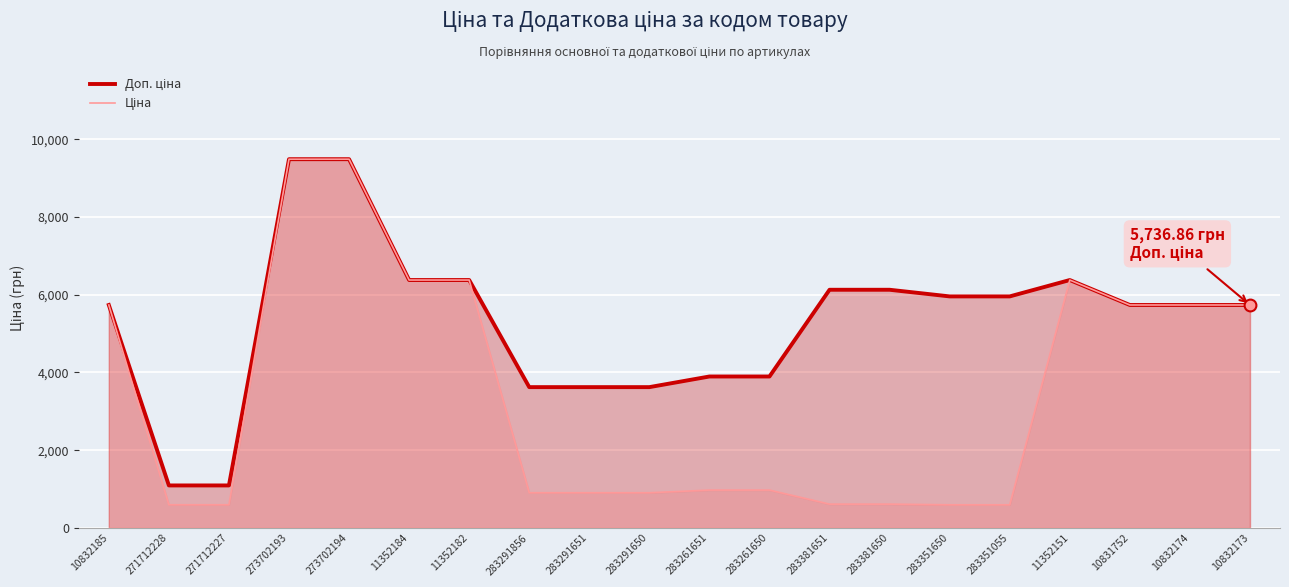

Which series has the largest range (max minus min)?

Ціна